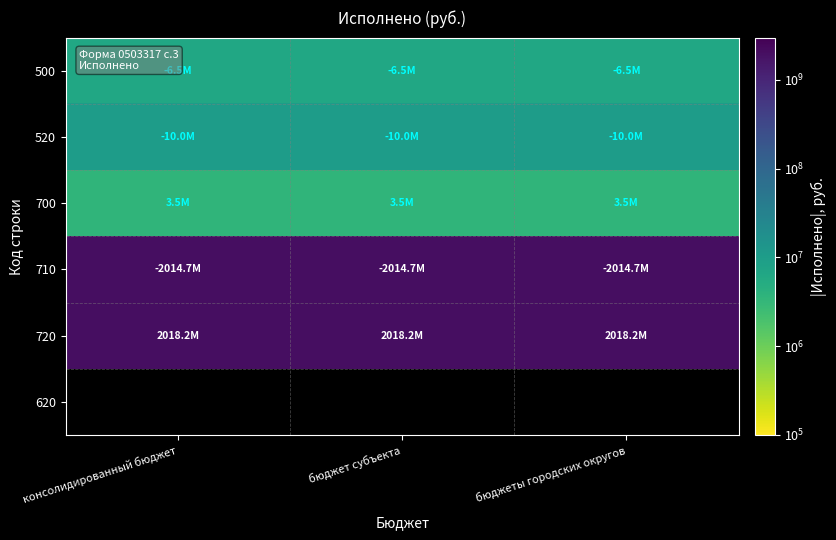

Which series has the widest spread of values?

500